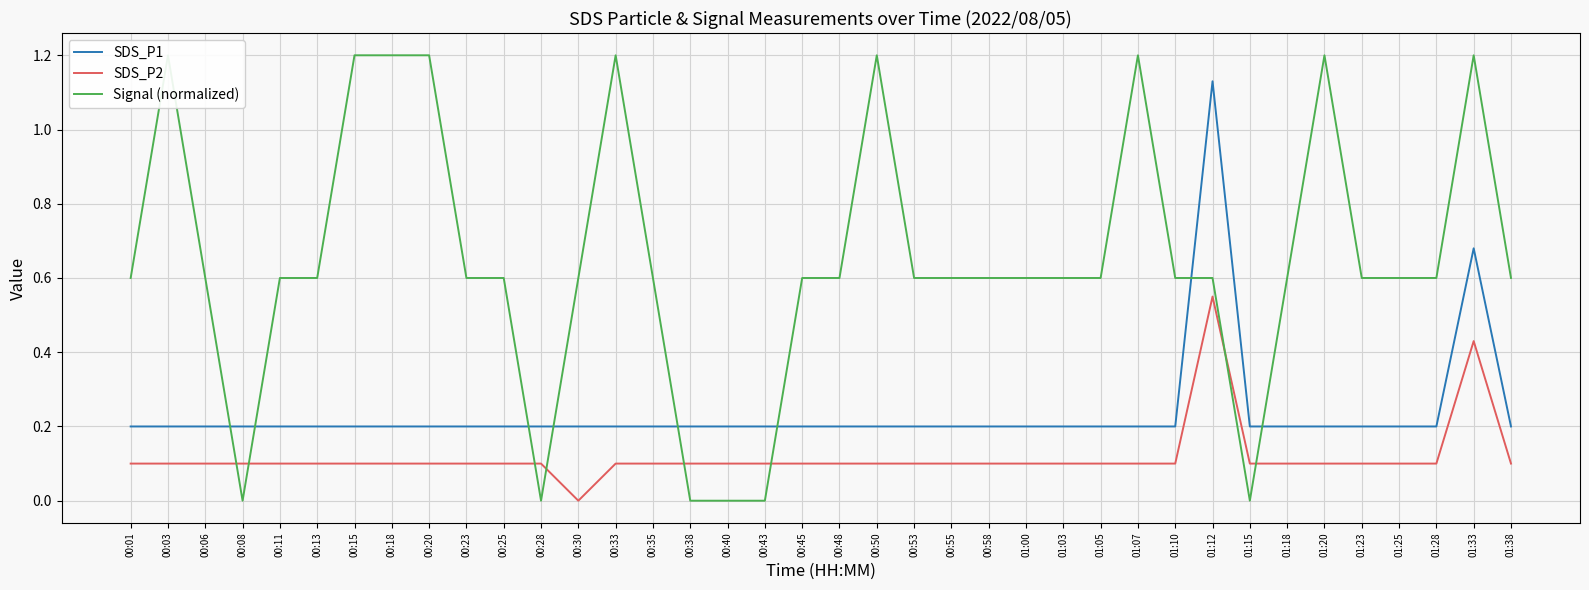

What is the label of the 34th point from the right?

00:11